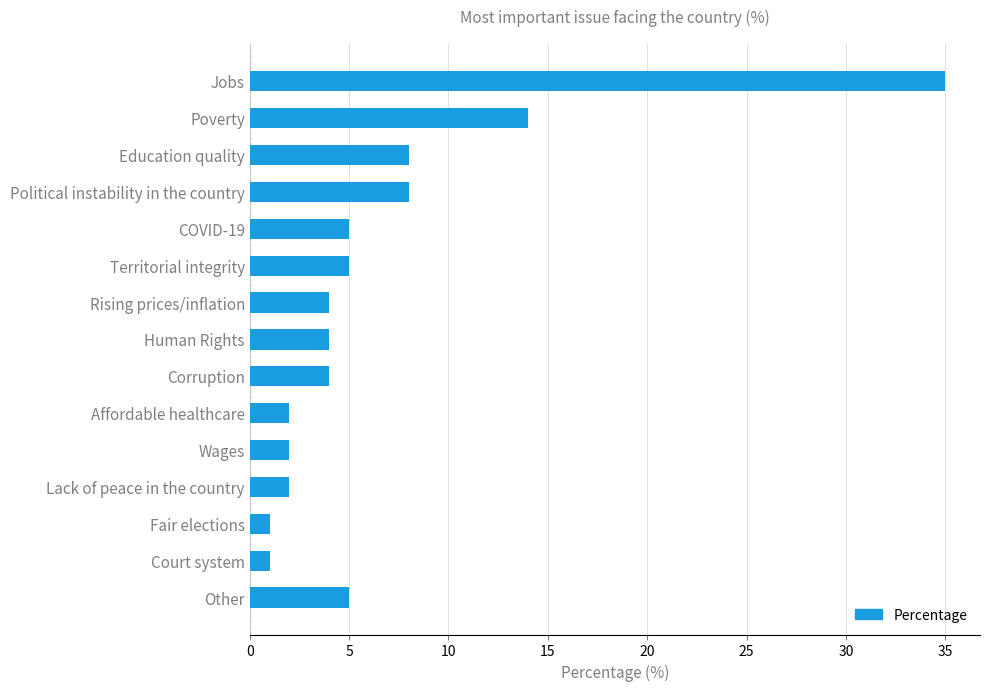

Reading top to bottom, what are all the values shown in this chart?

Jobs=35	Poverty=14	Education quality=8	Political instability in the country=8	COVID-19=5	Territorial integrity=5	Rising prices/inflation=4	Human Rights=4	Corruption=4	Affordable healthcare=2	Wages=2	Lack of peace in the country=2	Fair elections=1	Court system=1	Other=5